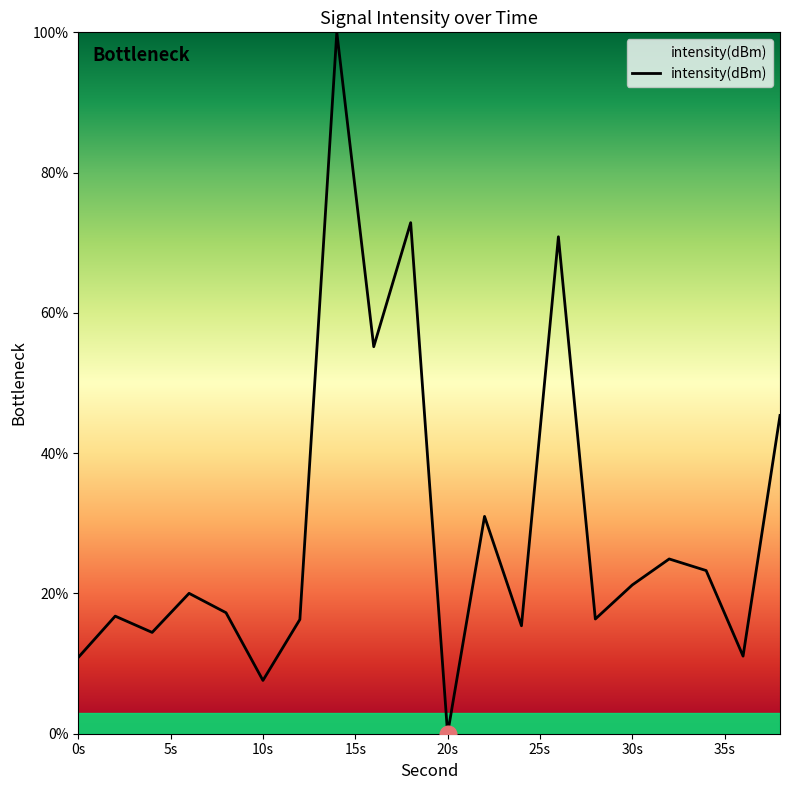

What is the difference between the second highest and second lowest values?

65.3